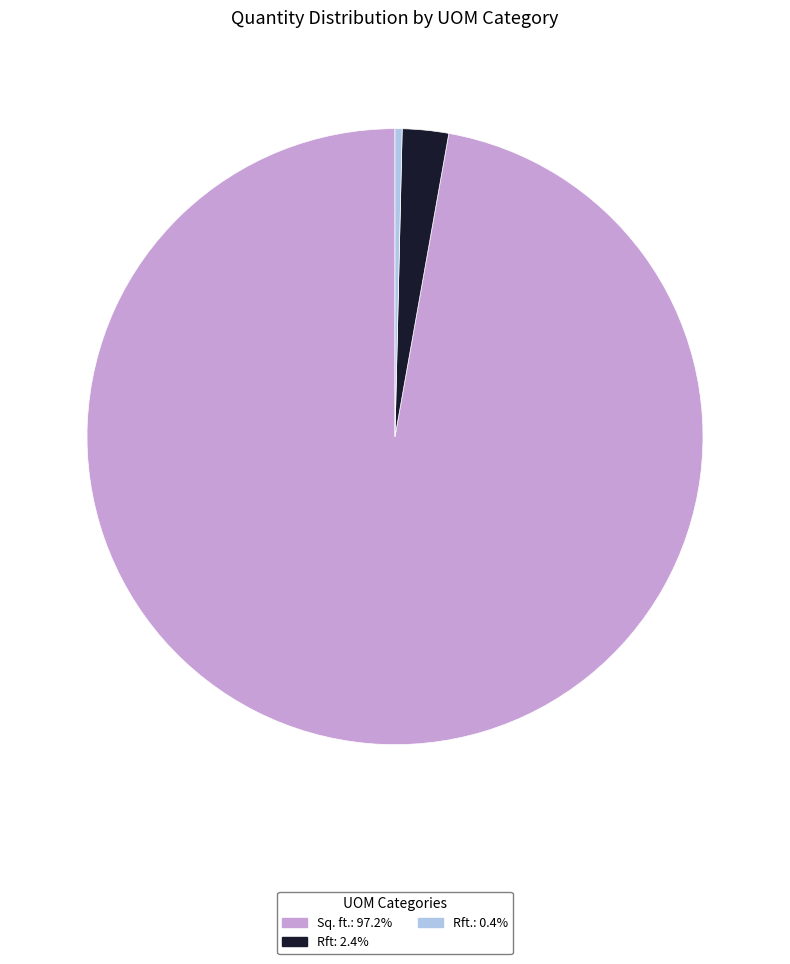

Combined, do Rft: 2.4% and Rft.: 0.4% account for over 50%?

No